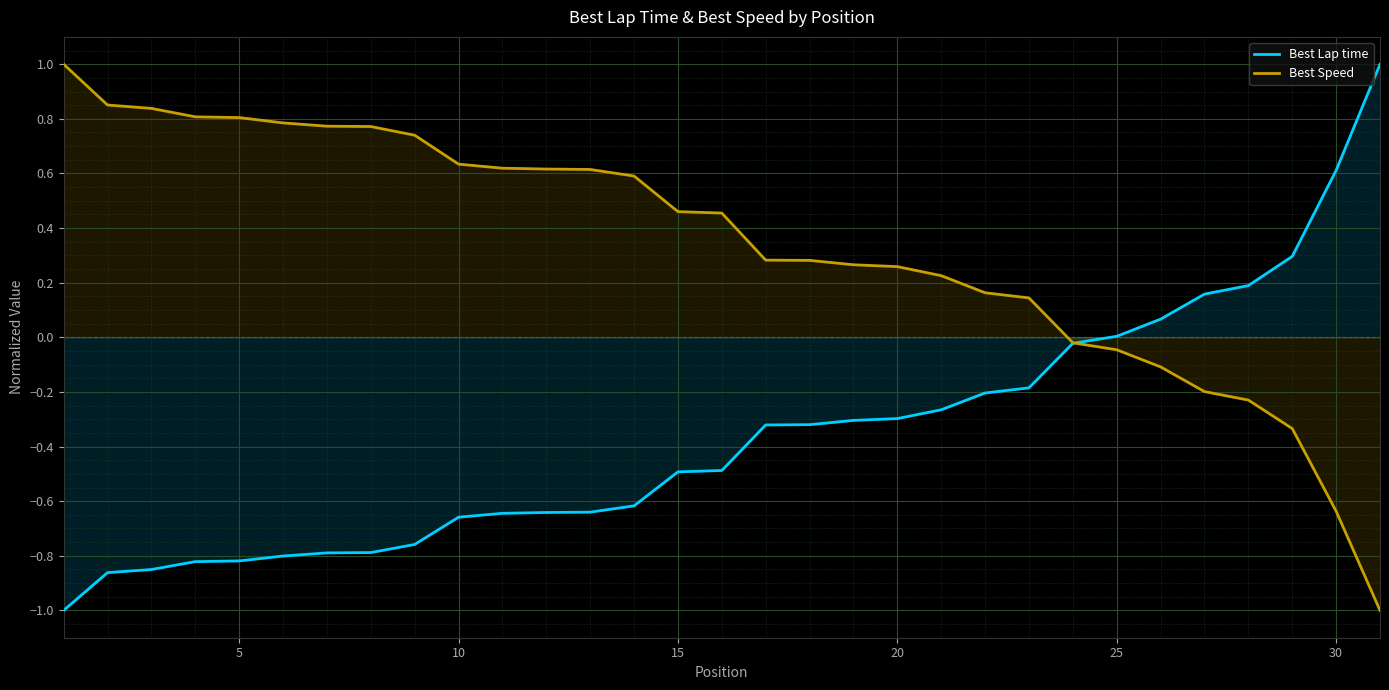

What is the approximate value of Best Lap time at 15?

-0.5